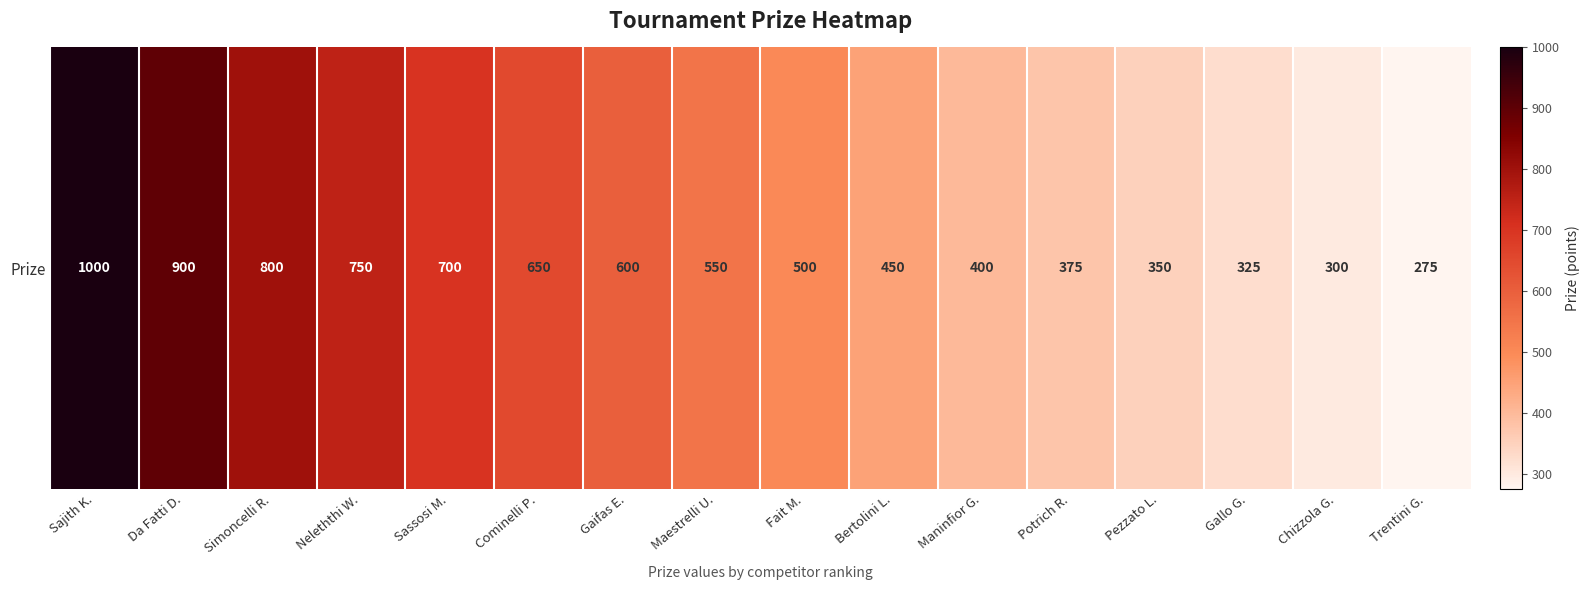

The chart shows a value of 1151 at Simoncelli R.. True or false?

False